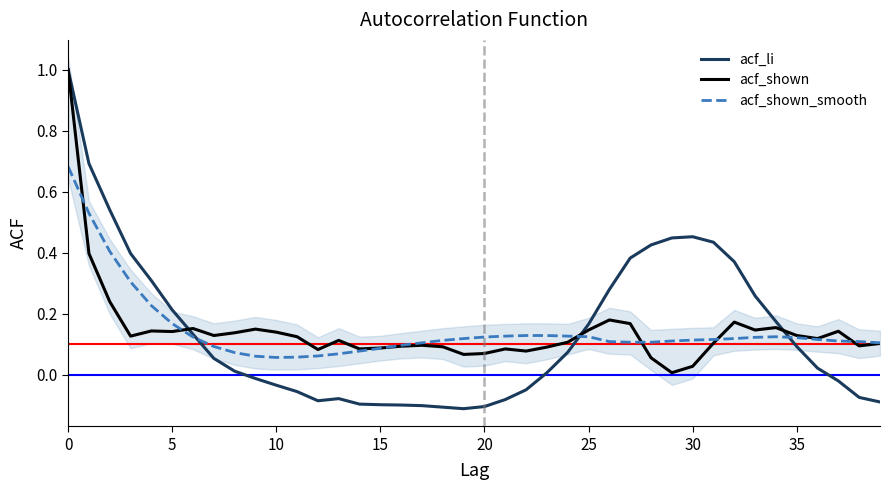

What is the highest value of the acf_li series?

1.0